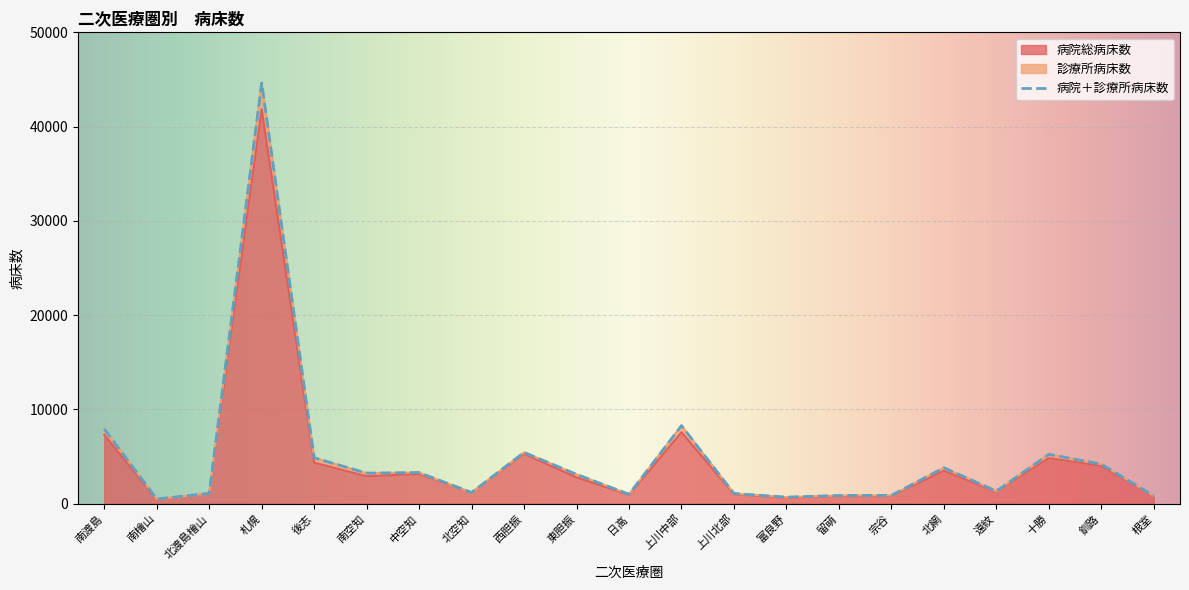

Which category has the highest value in the 病院総病床数 series?

札幌